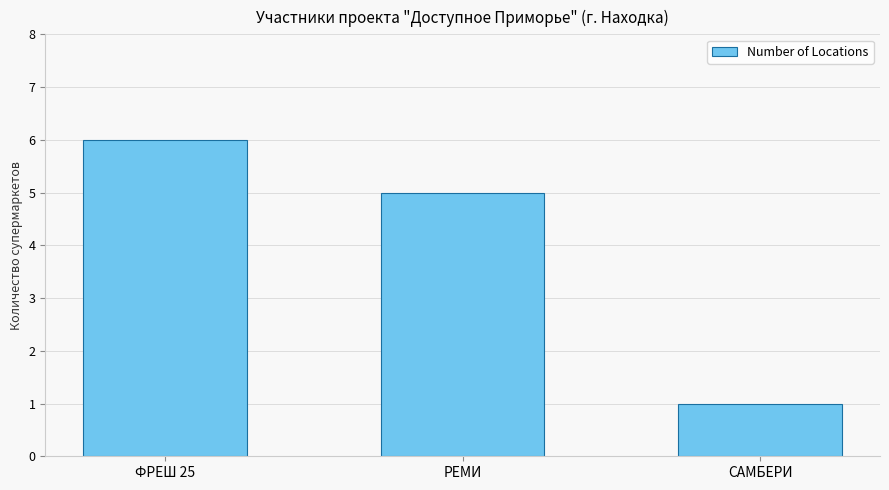

Reading left to right, list all the values displayed in this chart.

ФРЕШ 25=6	РЕМИ=5	САМБЕРИ=1